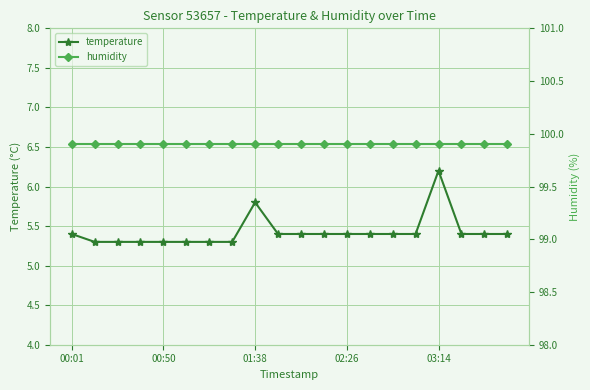

What is the sum of the humidity values at 10 and 5?

199.8